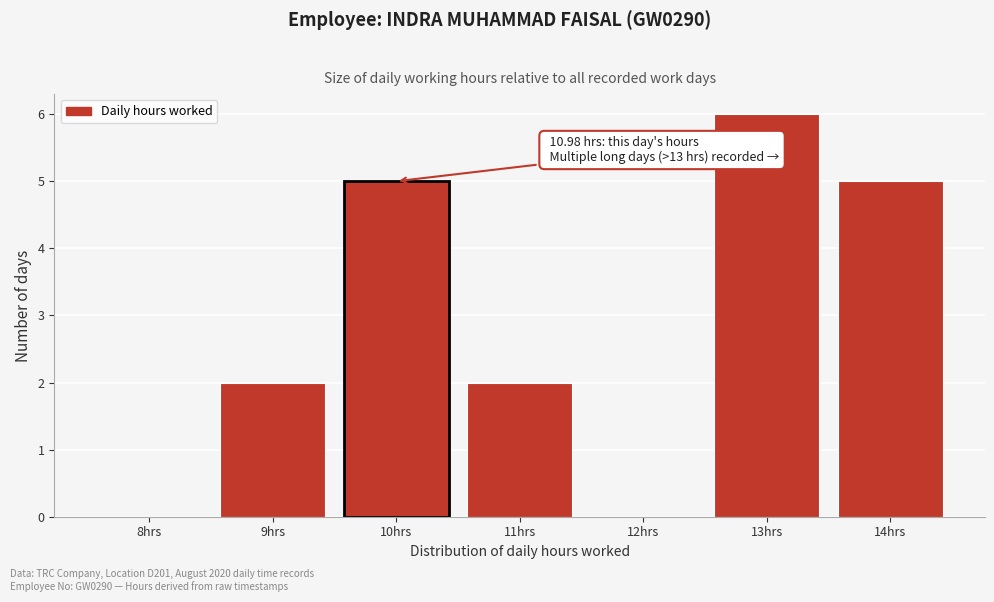

Reading left to right, what are all the values shown in this chart?

8hrs=0	9hrs=2	10hrs=5	11hrs=2	12hrs=0	13hrs=6	14hrs=5